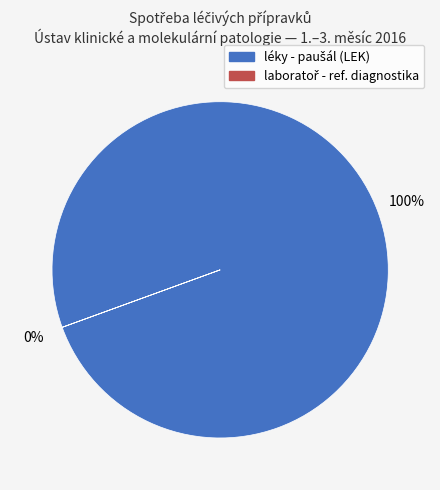

What is the largest slice in the pie chart?

léky - paušál (LEK)